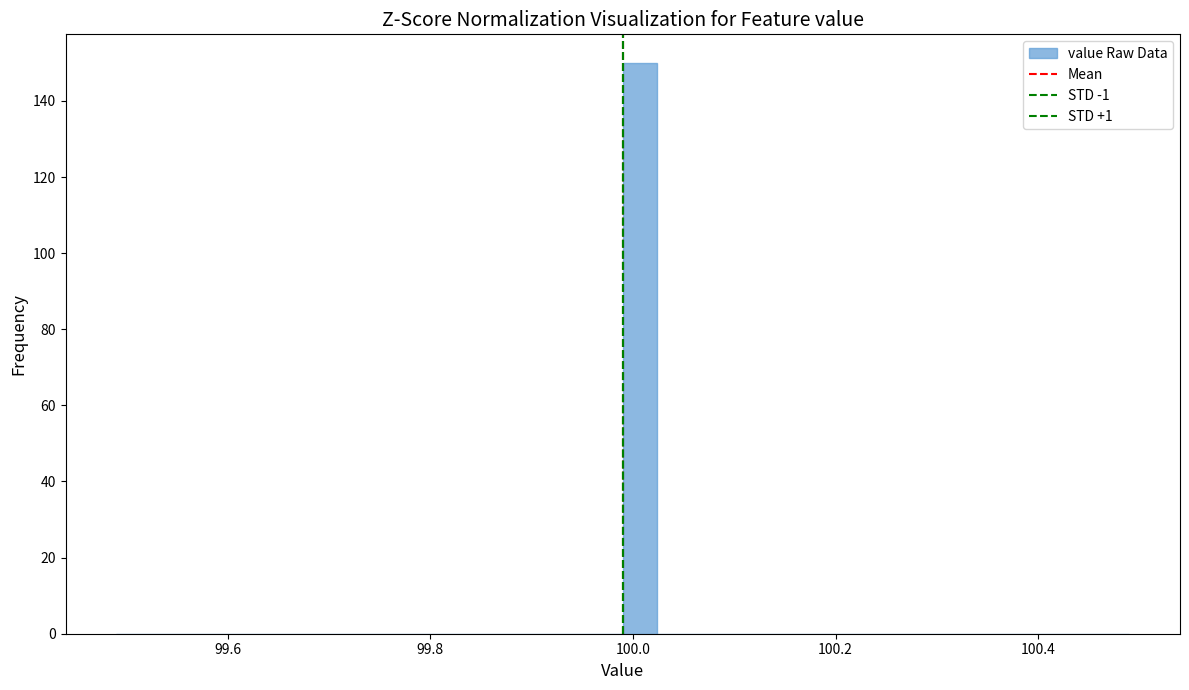

Read against the x-axis, roughly where is the centre of the tallest bar?

100.00